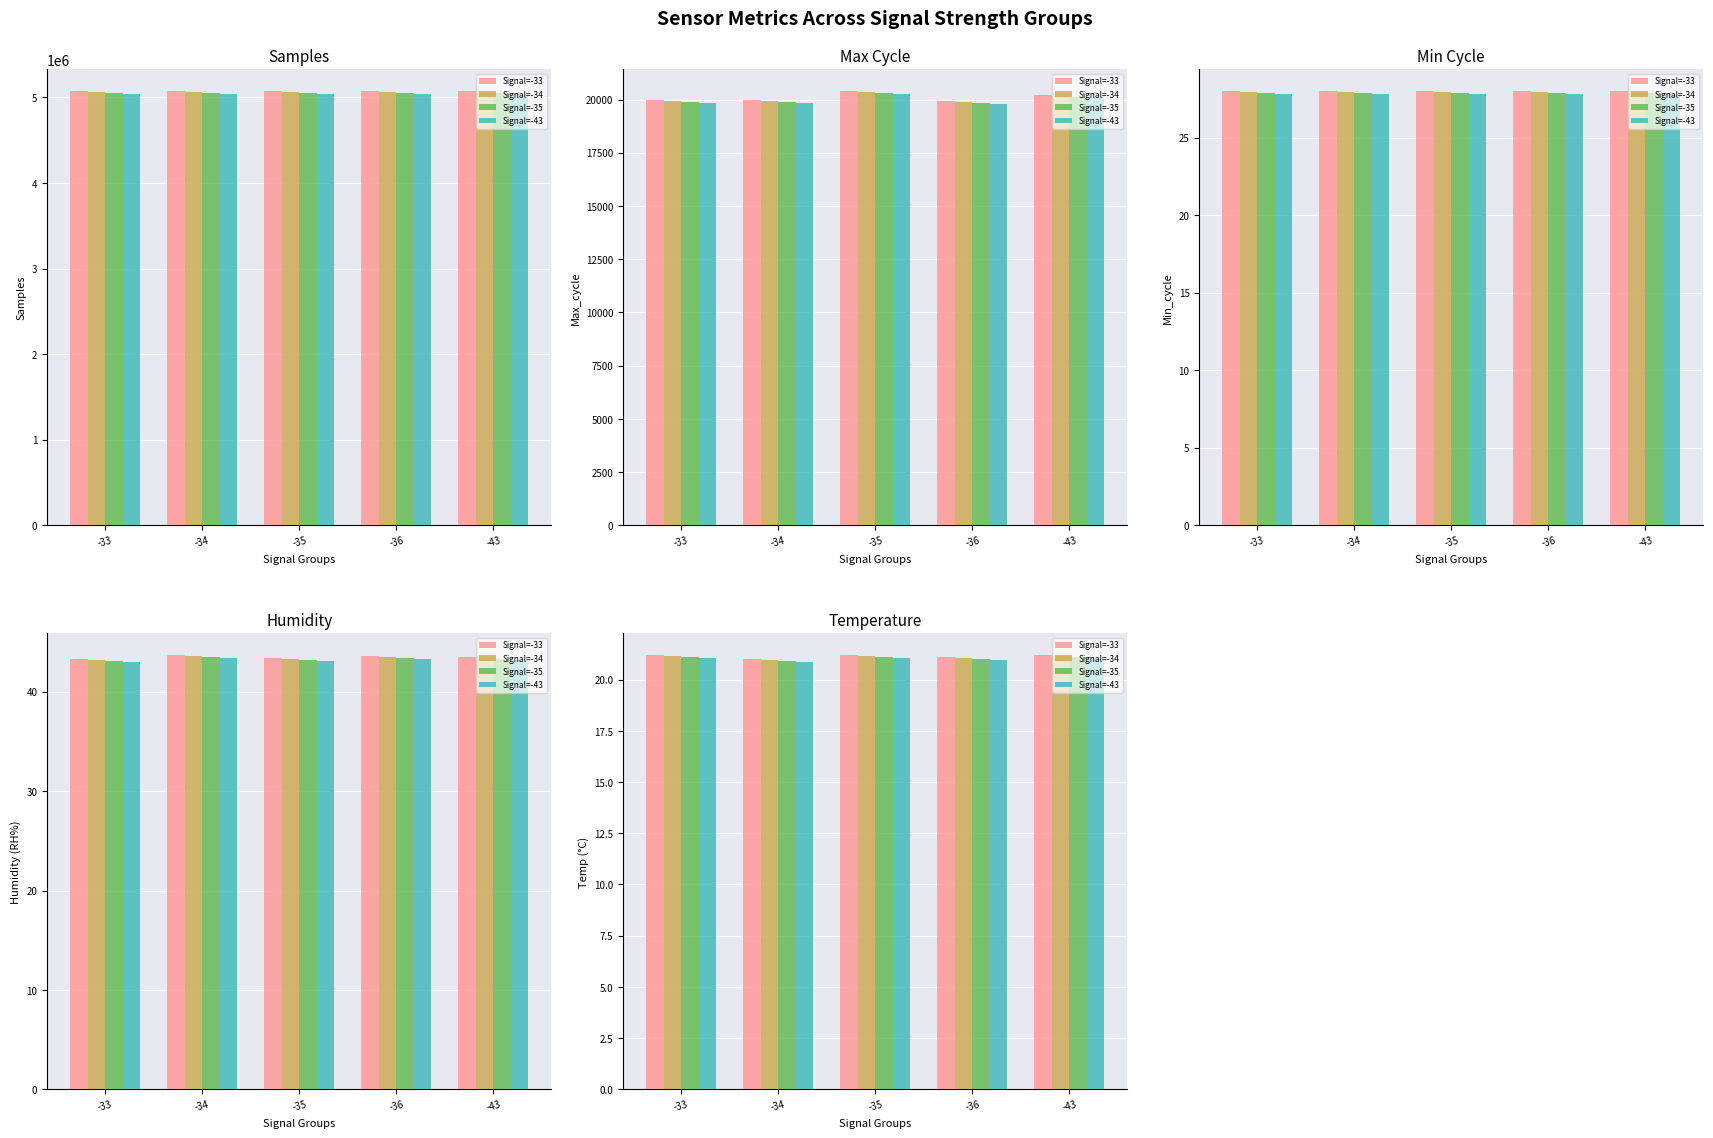

List the series in order of their overall mean, lowest first.

Signal=-43, Signal=-35, Signal=-34, Signal=-33